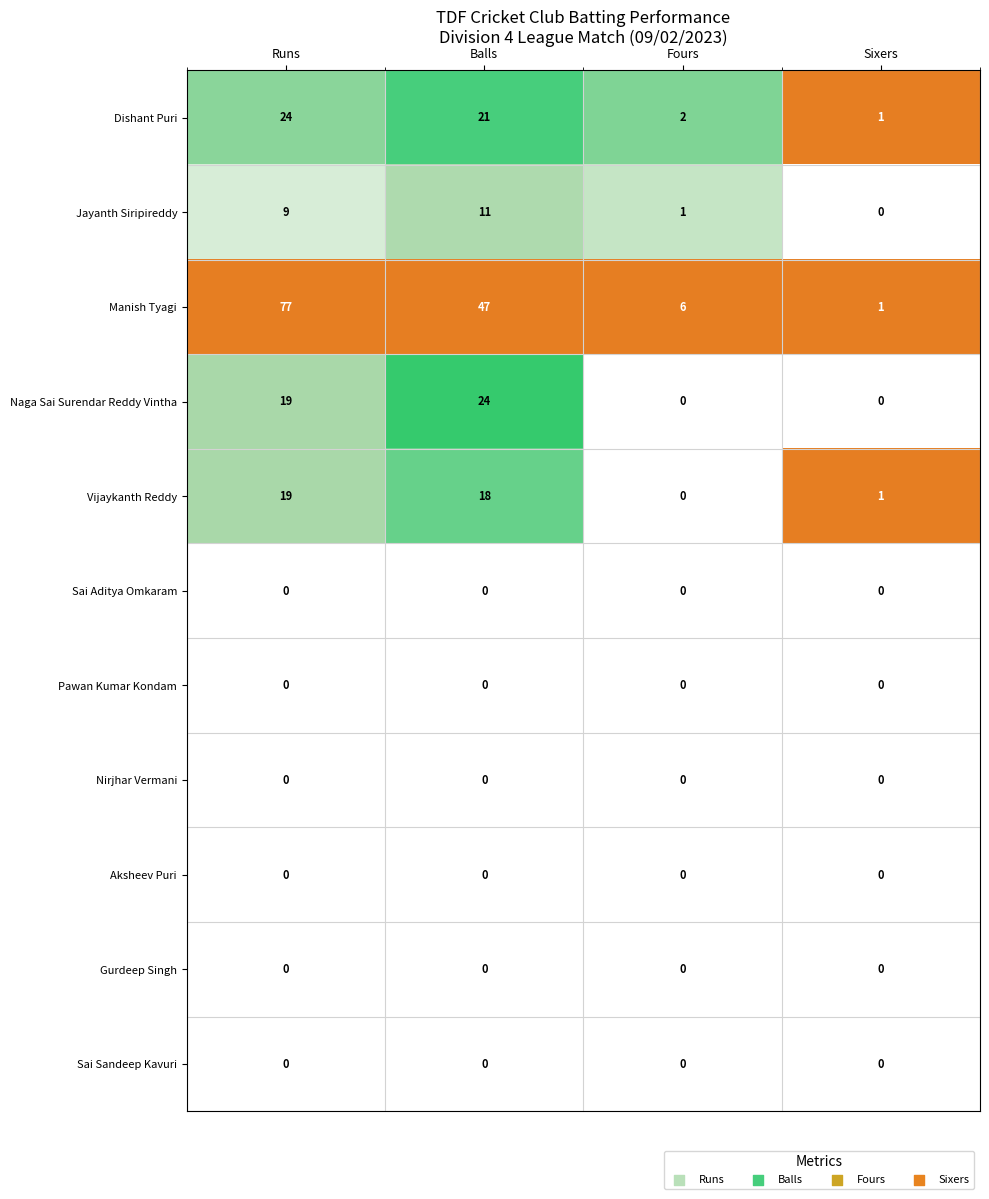

The value of Jayanth Siripireddy at Balls is 11. True or false?

True